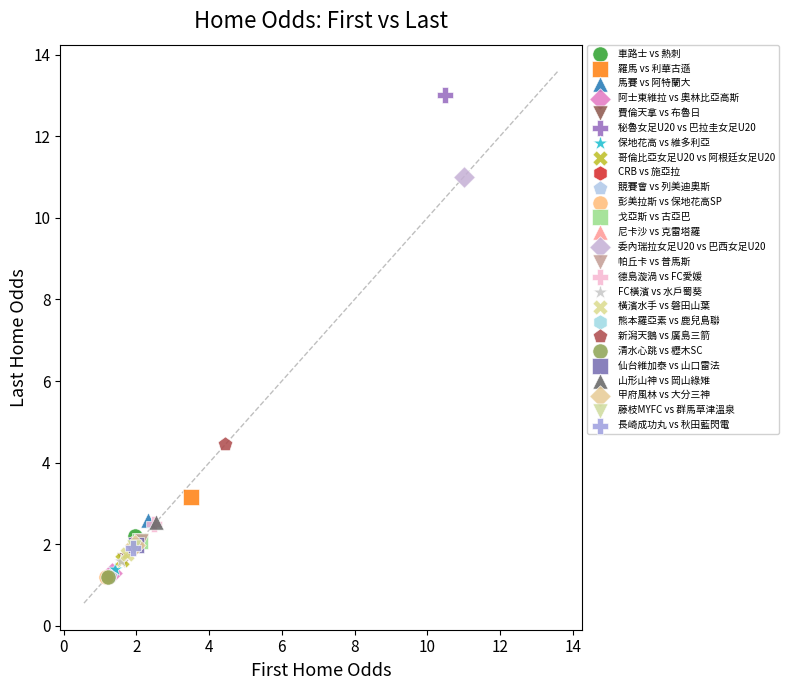

What are all the series names shown in the legend?

車路士 vs 熱刺, 羅馬 vs 利華古遜, 馬賽 vs 阿特蘭大, 阿士東維拉 vs 奧林比亞高斯, 費倫天拿 vs 布魯日, 秘魯女足U20 vs 巴拉圭女足U20, 保地花高 vs 維多利亞, 哥倫比亞女足U20 vs 阿根廷女足U20, CRB vs 施亞拉, 競賽會 vs 列美迪奧斯, 彭美拉斯 vs 保地花高SP, 戈亞斯 vs 古亞巴, 尼卡沙 vs 克雷塔羅, 委內瑞拉女足U20 vs 巴西女足U20, 帕丘卡 vs 普馬斯, 德島漩渦 vs FC愛媛, FC橫濱 vs 水戶蜀葵, 橫濱水手 vs 磐田山葉, 熊本羅亞素 vs 鹿兒島聯, 新潟天鵝 vs 廣島三箭, 清水心跳 vs 櫪木SC, 仙台維加泰 vs 山口雷法, 山形山神 vs 岡山綠雉, 甲府風林 vs 大分三神, 藤枝MYFC vs 群馬草津溫泉, 長崎成功丸 vs 秋田藍閃電